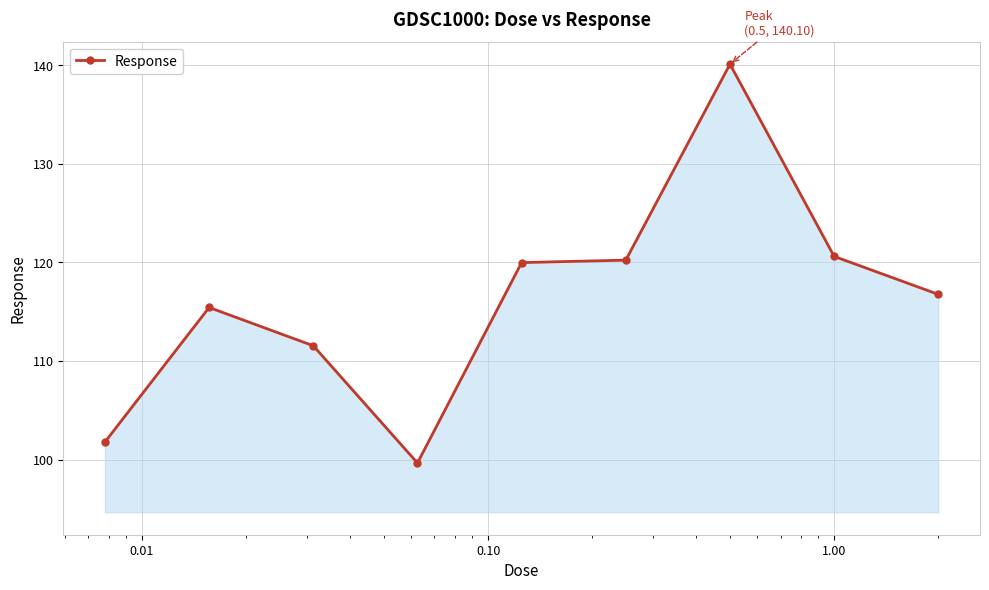

How many distinct data groups are displayed?

1